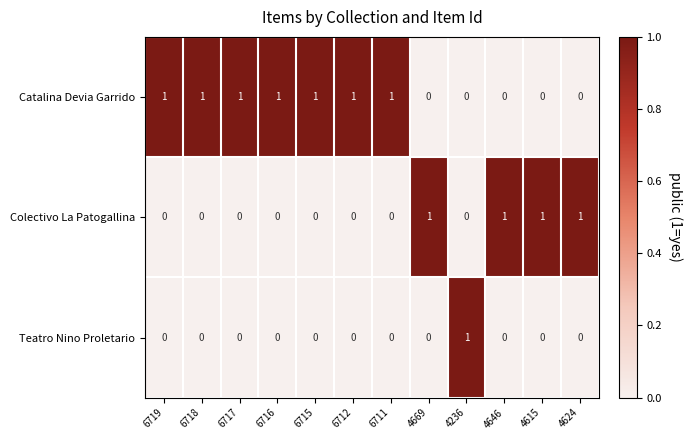

Rank the series by their average value, from lowest to highest.

Teatro Nino Proletario, Colectivo La Patogallina, Catalina Devia Garrido